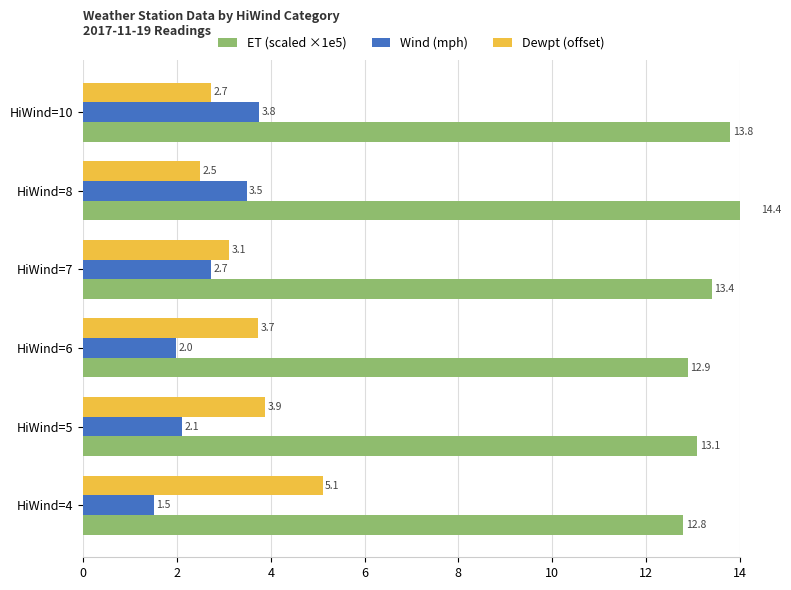

What is the spread (max minus min) of values at 0?

11.3